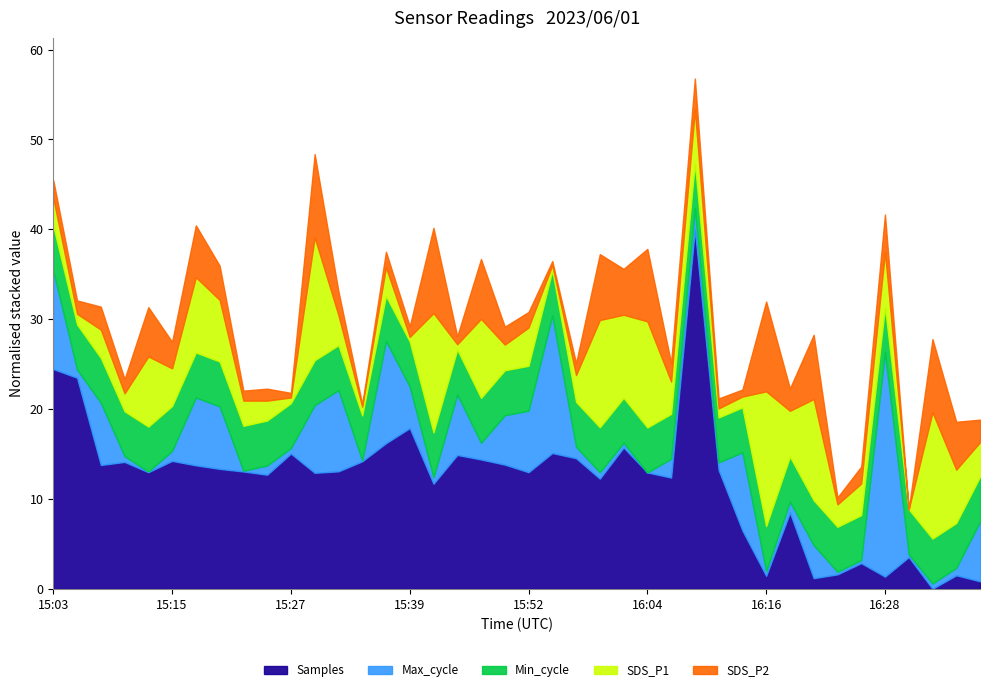

Which category has the highest value in the Max_cycle series?

16:28